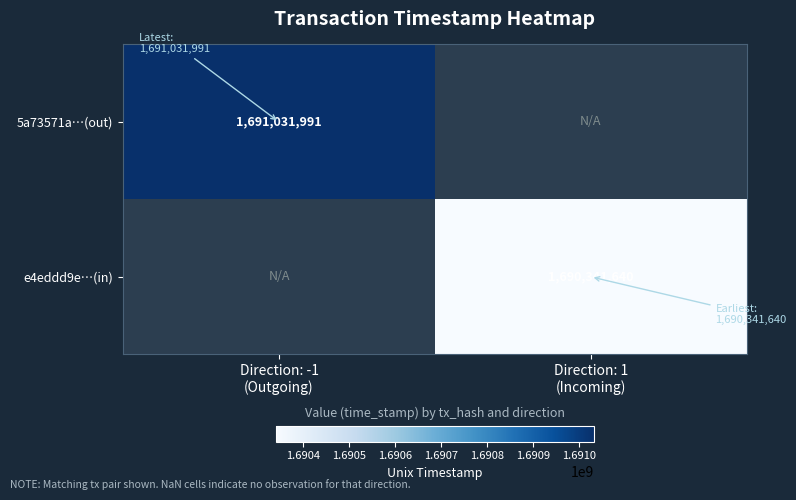

Which has a higher value, Direction: 1
(Incoming) or Direction: -1
(Outgoing)?

Direction: -1
(Outgoing)